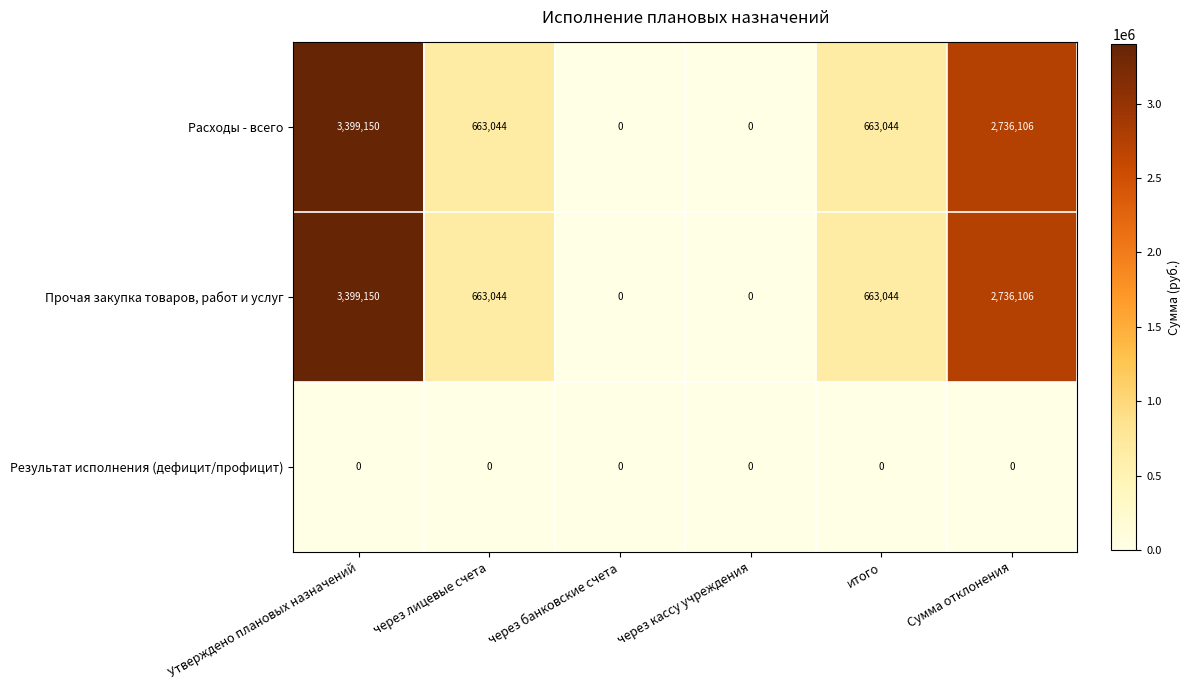

What is the sum of the Прочая закупка товаров, работ и услуг values at через лицевые счета and Сумма отклонения?

3399150